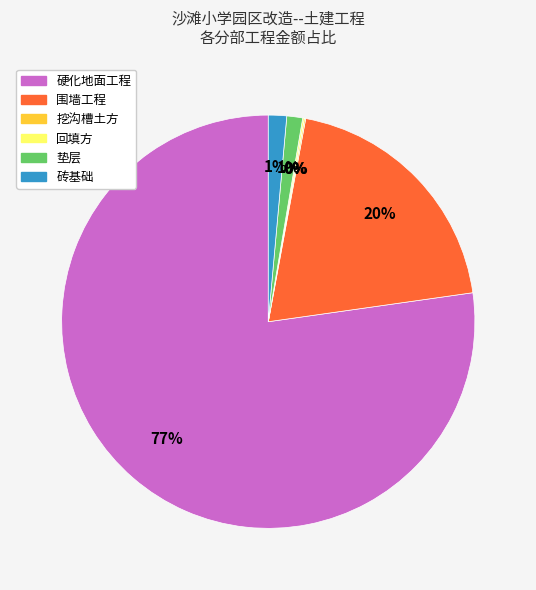

To the nearest percent, what is the average slice percentage?

17%